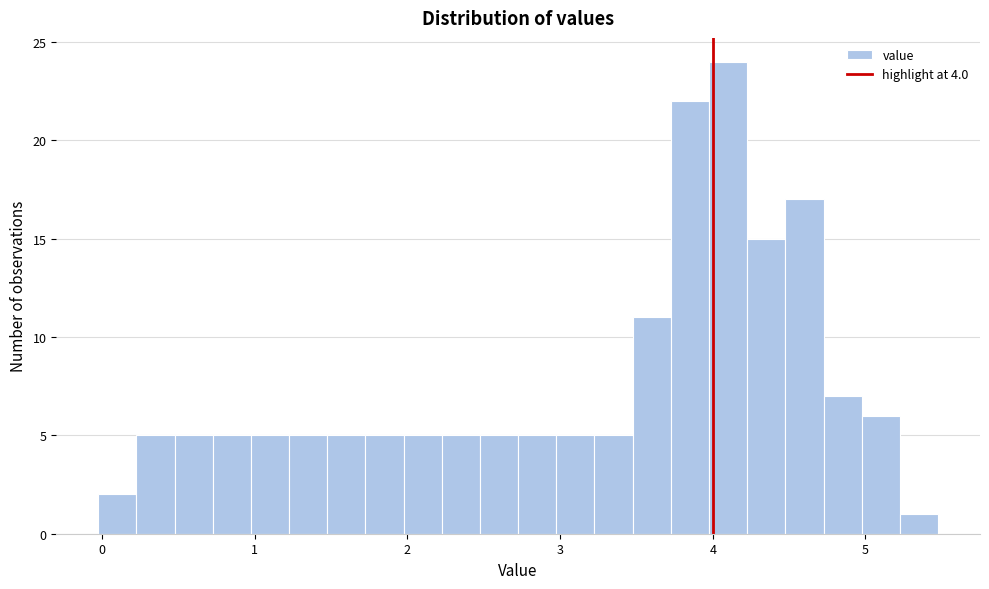

Read against the x-axis, roughly where is the centre of the tallest bar?

4.1